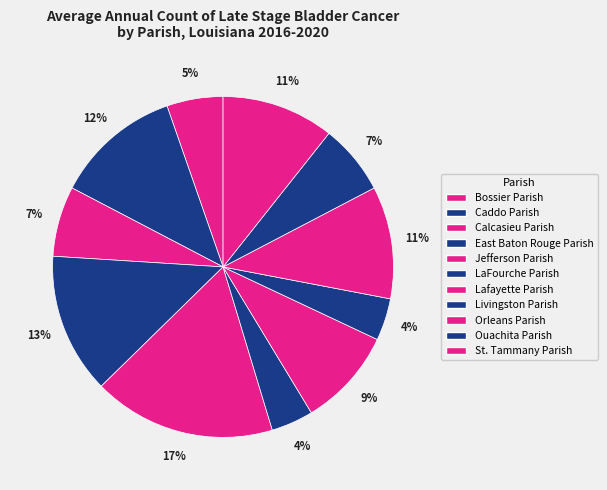

To the nearest percent, what is the difference between the largest and smallest slice percentages?

13%